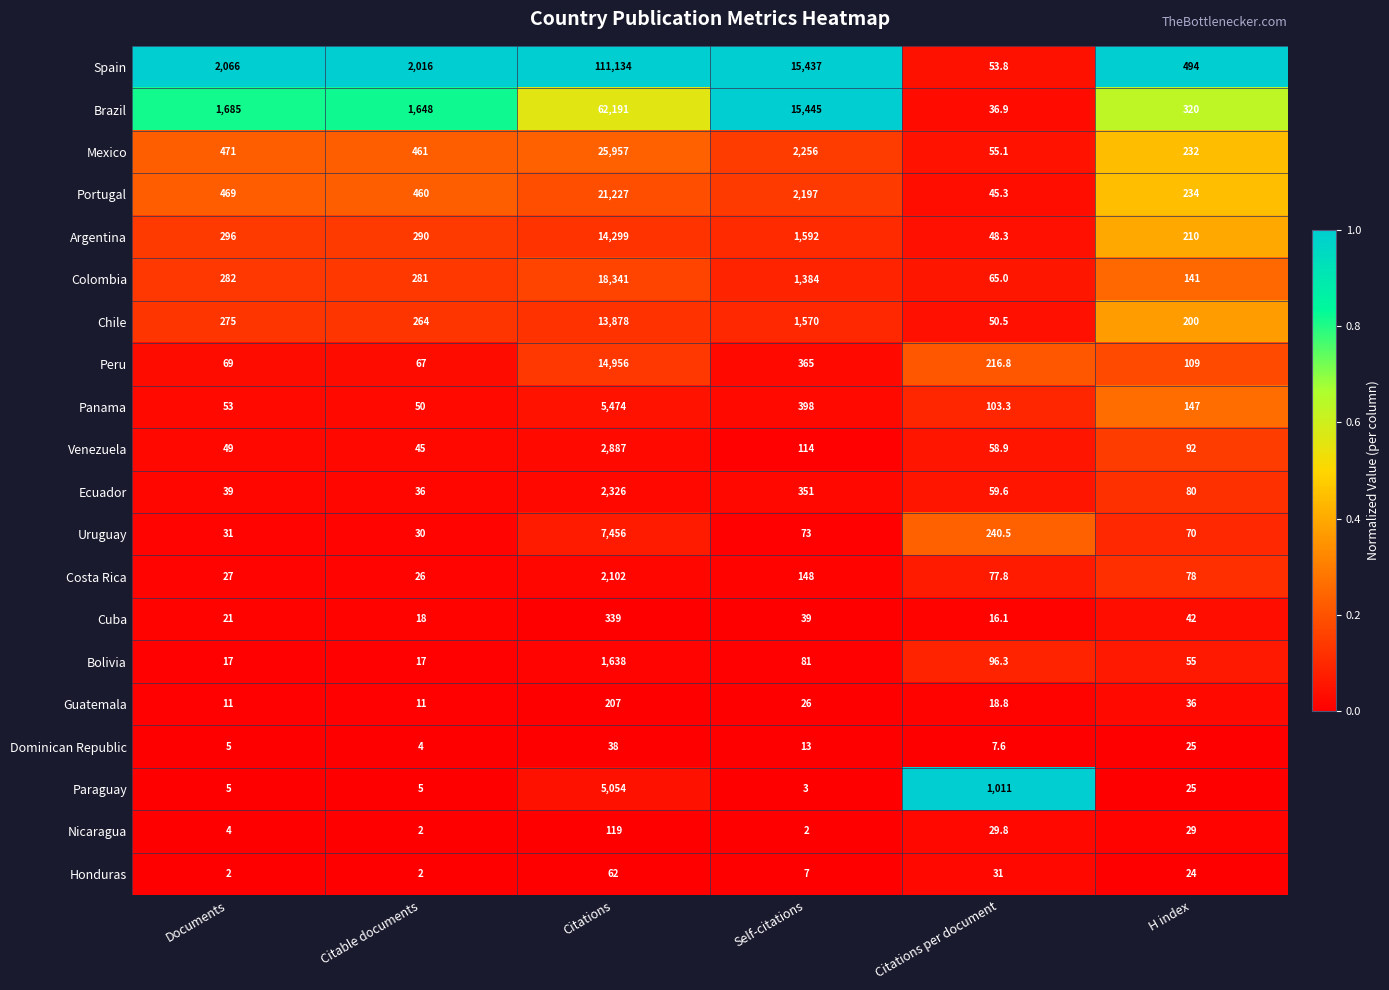

What is the difference between the Honduras values at Documents and H index?

22.0